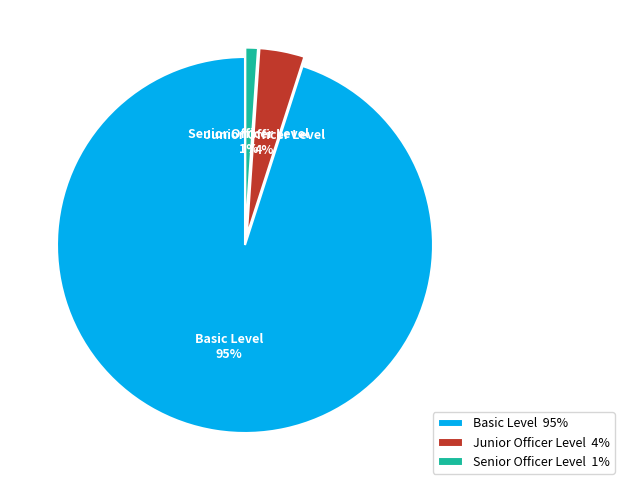

Which slice is the largest?

Basic Level